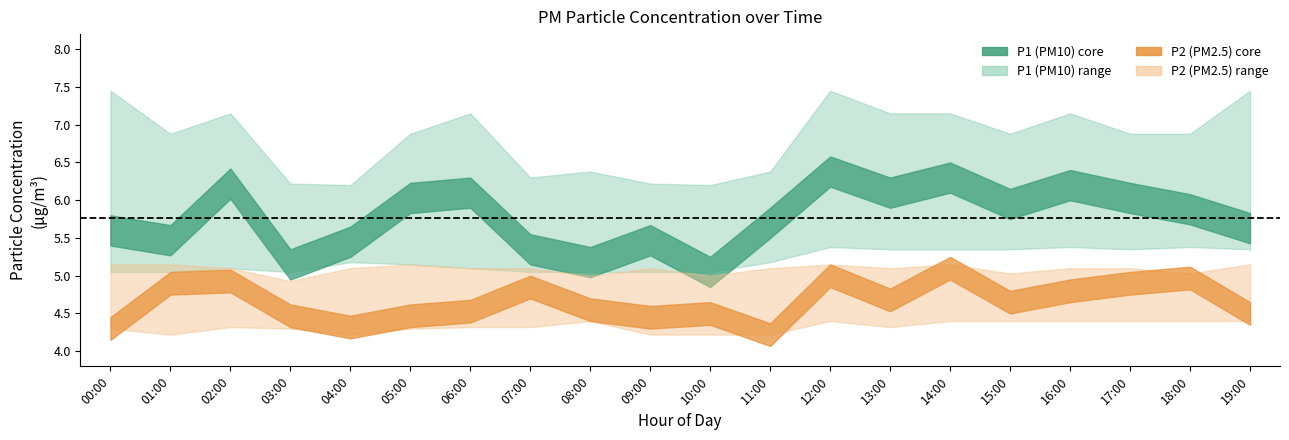

Reading right to left, what are all the values shown in this chart?

P1: 5.6	5.9	6.0	6.2	6.0	6.3	6.1	6.4	5.7	5.0	5.5	5.2	5.3	6.1	6.0	5.5	5.2	6.2	5.5	5.6
P1_upper: 7.5	6.9	6.9	7.2	6.9	7.2	7.2	7.5	6.4	6.2	6.2	6.4	6.3	7.2	6.9	6.2	6.2	7.2	6.9	7.5
P1_lower: 5.3	5.4	5.3	5.4	5.3	5.3	5.3	5.4	5.2	5.0	5.0	5.0	5.0	5.1	5.2	5.2	5.0	5.1	5.0	5.0
P2: 4.5	5.0	4.9	4.8	4.7	5.1	4.7	5.0	4.2	4.5	4.5	4.5	4.8	4.5	4.5	4.3	4.5	4.9	4.9	4.3
P2_upper: 5.2	5.0	5.1	5.1	5.0	5.2	5.1	5.2	5.1	5.0	5.1	5.0	5.1	5.1	5.2	5.1	4.9	5.1	5.2	5.2
P2_lower: 4.4	4.4	4.4	4.4	4.4	4.4	4.3	4.4	4.2	4.2	4.2	4.4	4.3	4.3	4.3	4.2	4.3	4.3	4.2	4.3